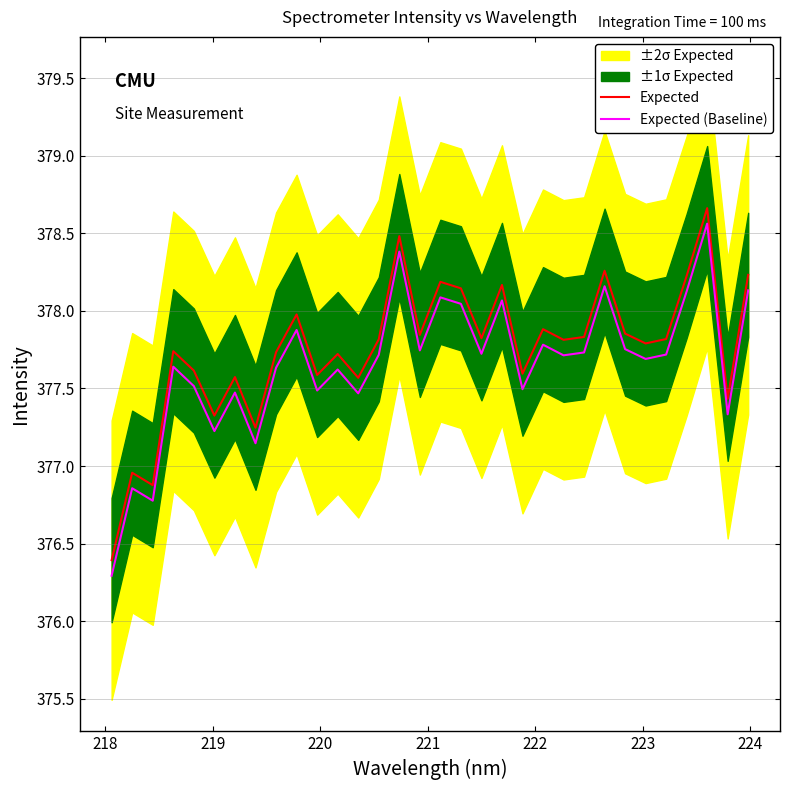

What is the minimum value shown in the chart?

376.3